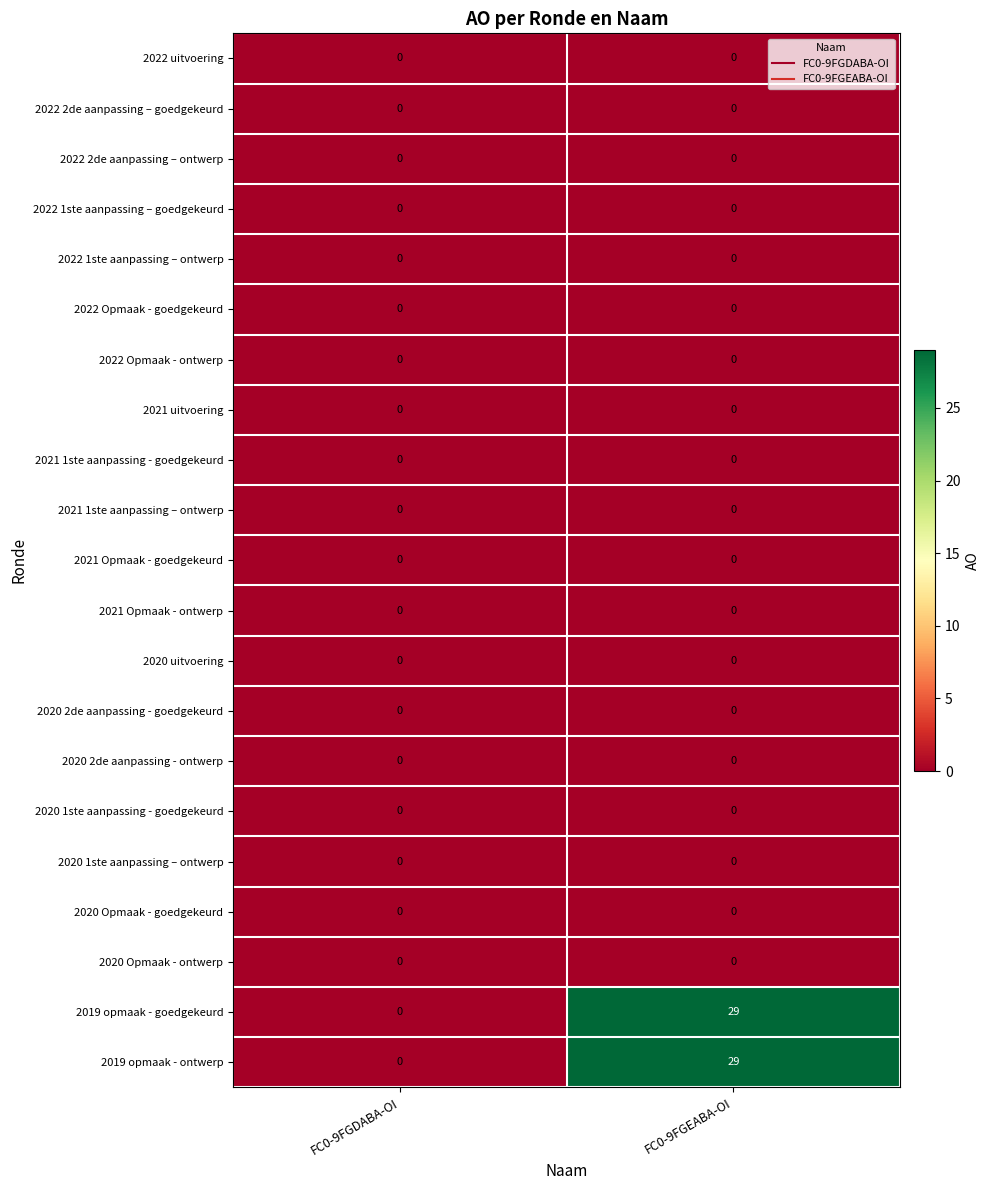

At which category is the sum across all series the highest?

FC0-9FGEABA-OI